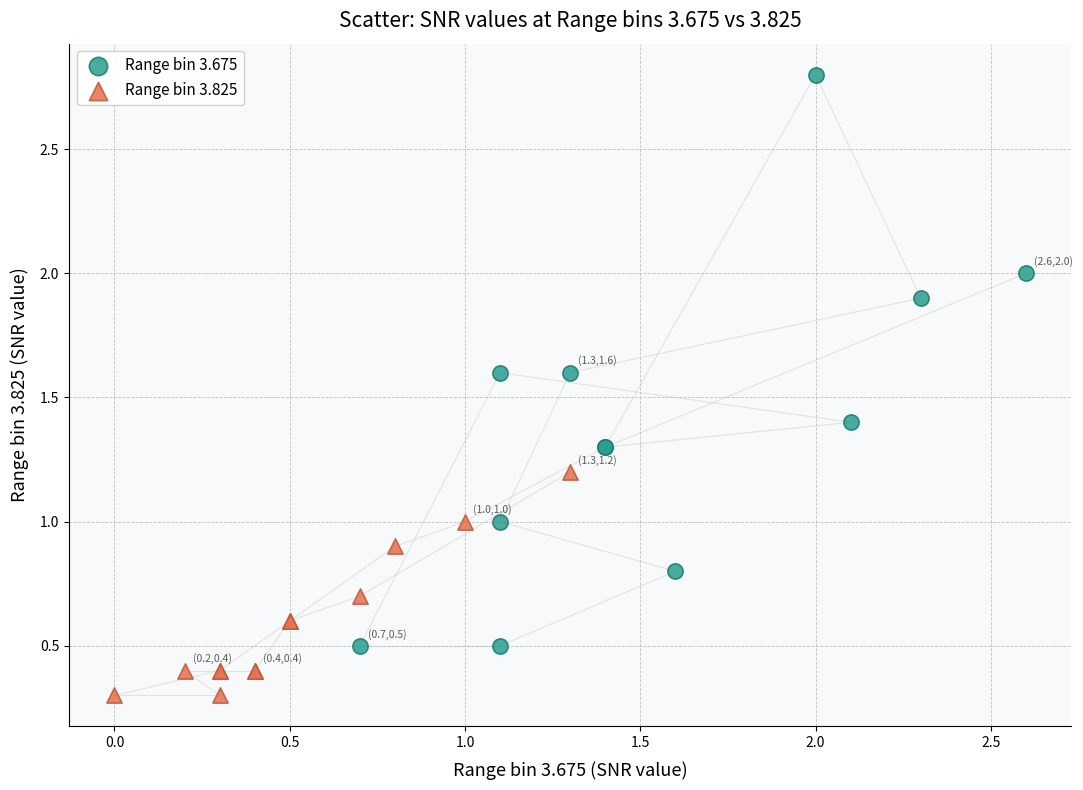

Which series contains the highest Y value?

Range bin 3.675